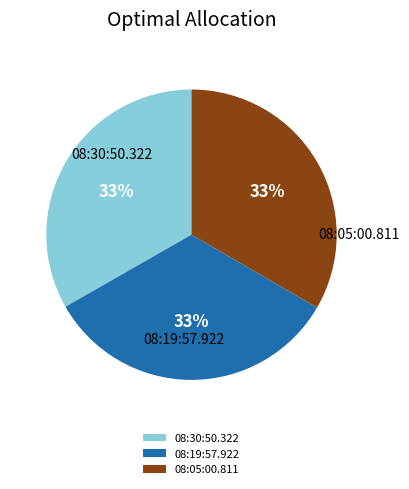

Does any single category account for the majority?

No